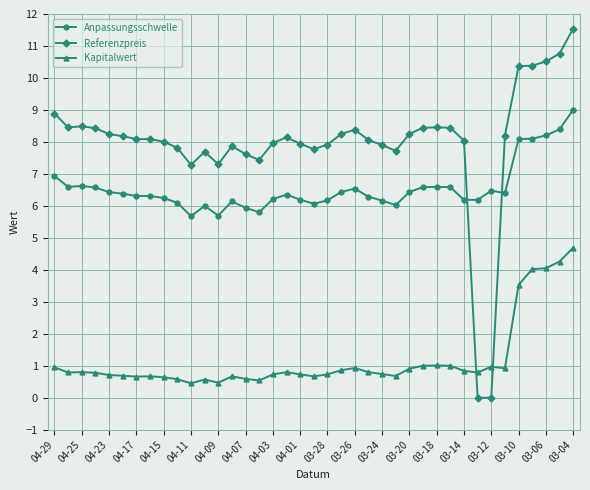

What is the maximum value shown in the chart?

11.5